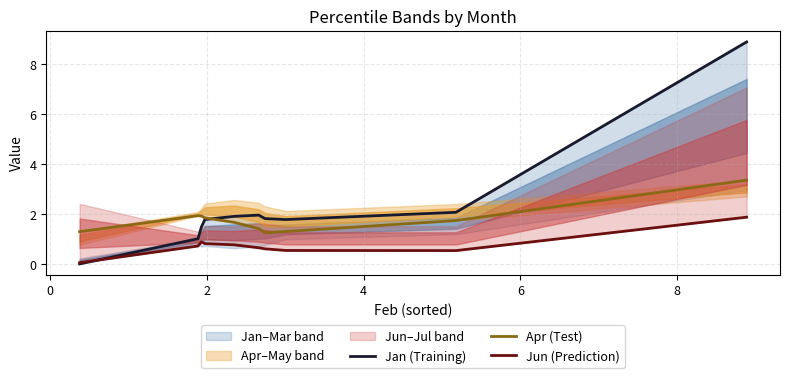

How many lines are shown in the chart?

3